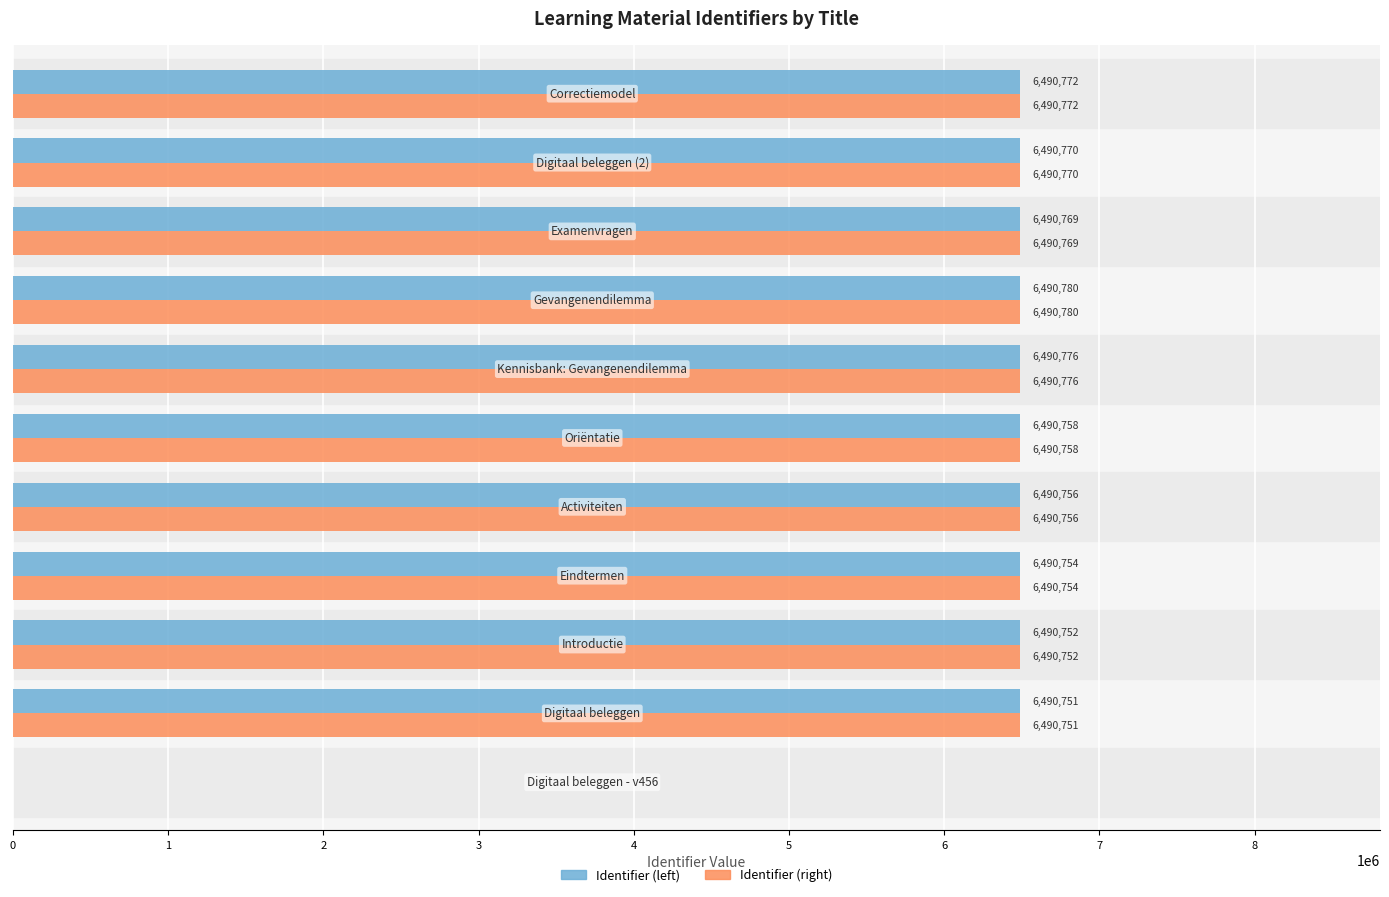

What is the maximum value shown in the chart?

6490780